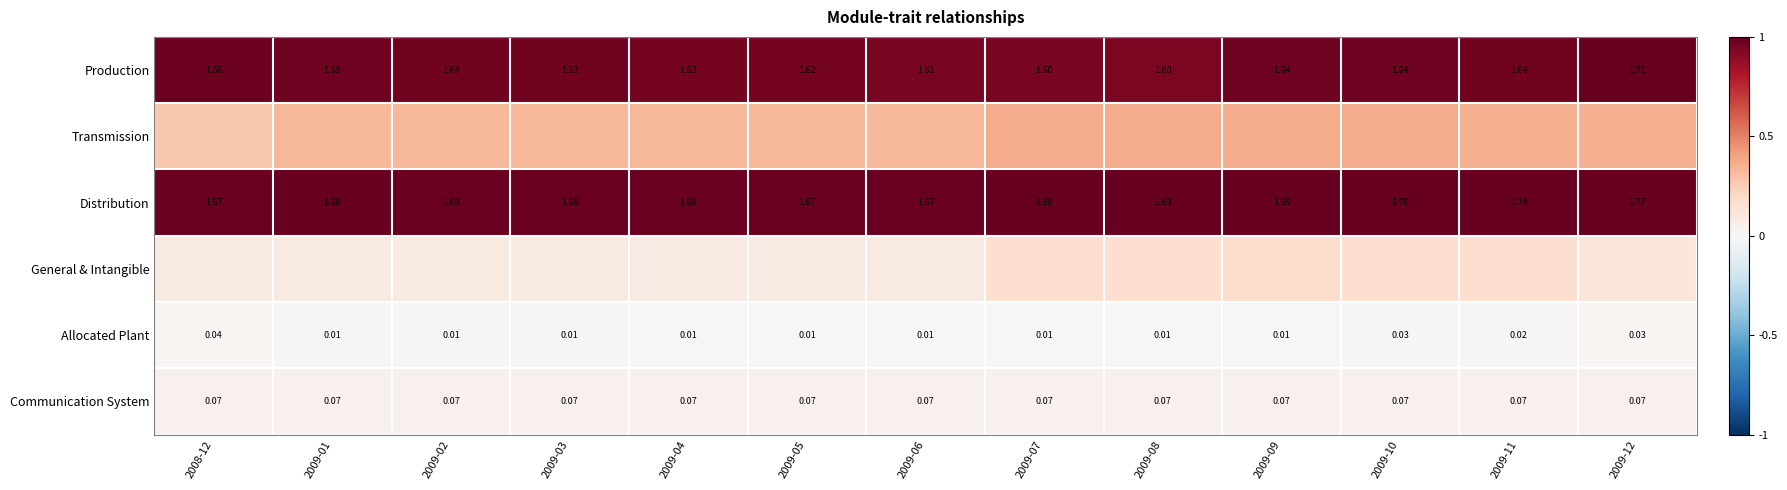

How many data points does each series have?

13